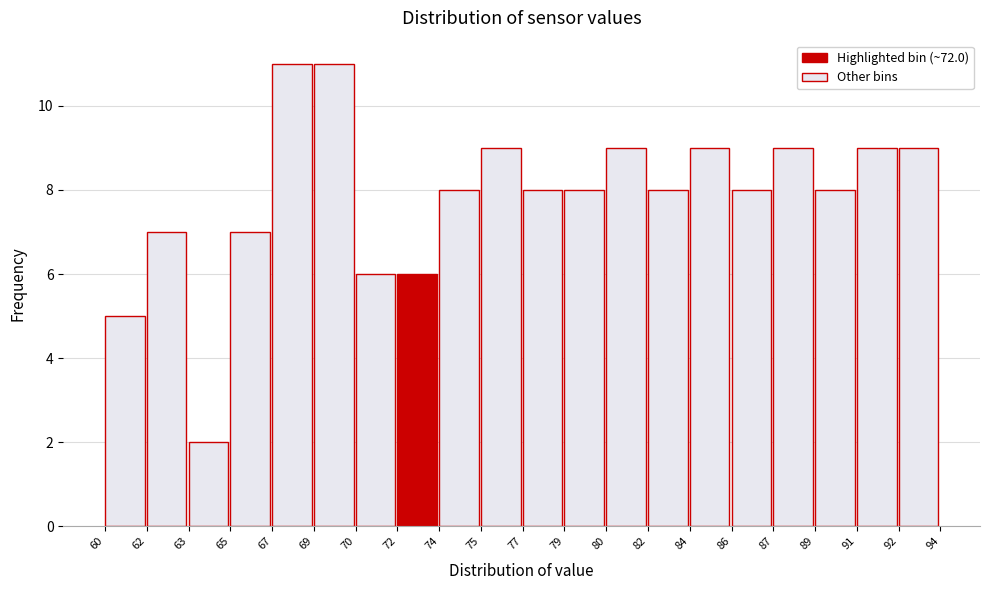

Reading left to right, transcribe all the data shown in this chart.

5	7	2	7	11	11	6	6	8	9	8	8	9	8	9	8	9	8	9	9